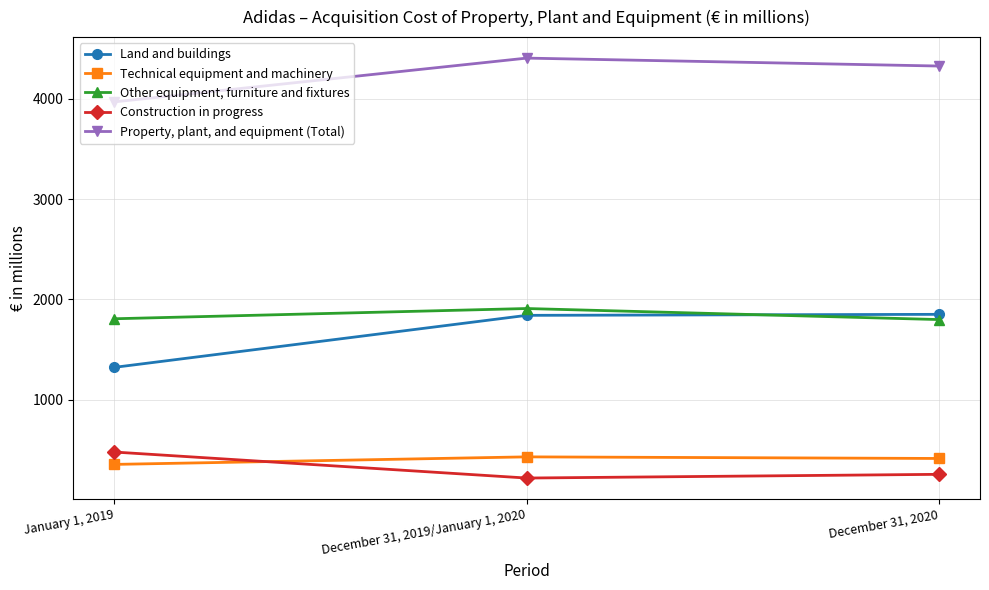

True or false: Construction in progress has a value of 76 at December 31, 2020.

False